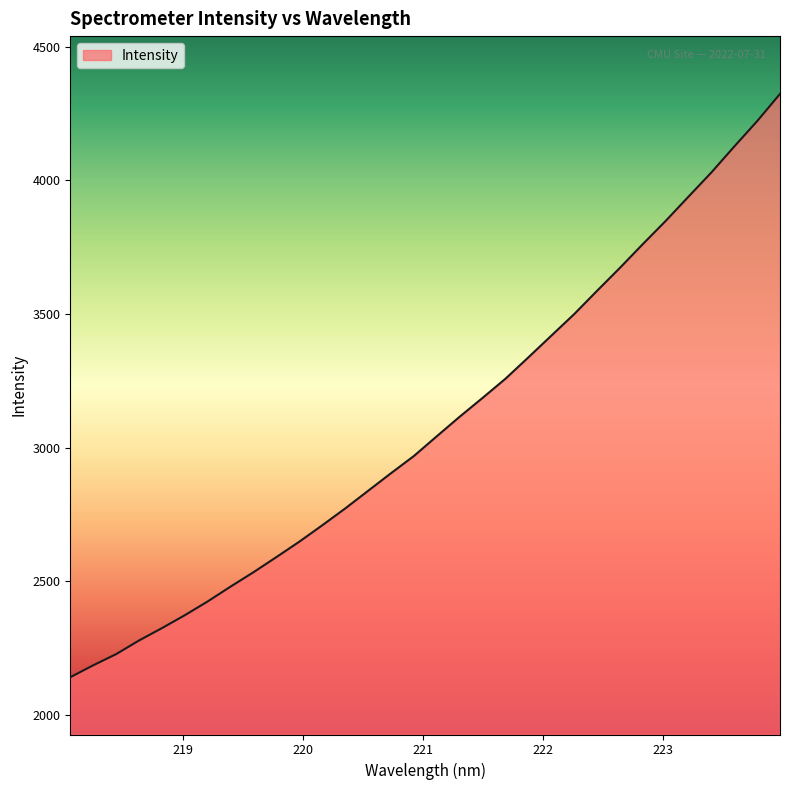

What is the minimum value shown in the chart?

2141.6